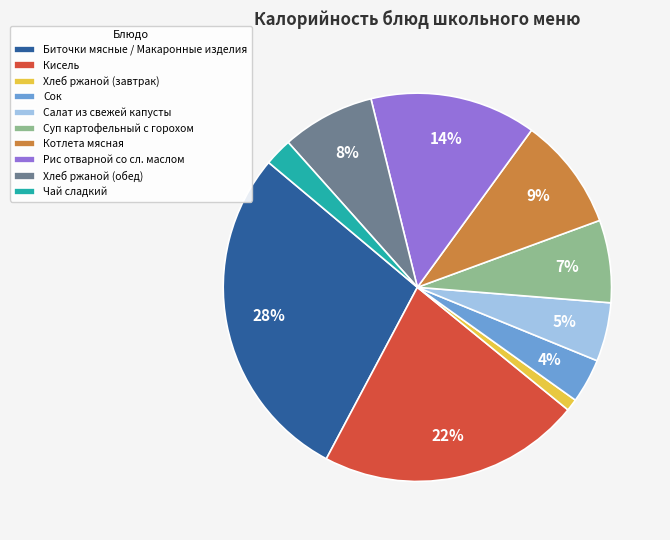

How many segments does this pie chart have?

10